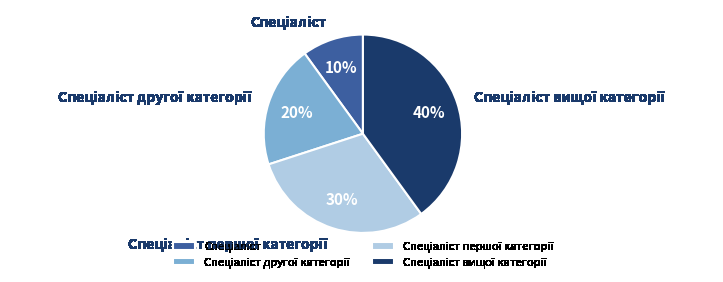

To the nearest percent, what is the average slice percentage?

25%